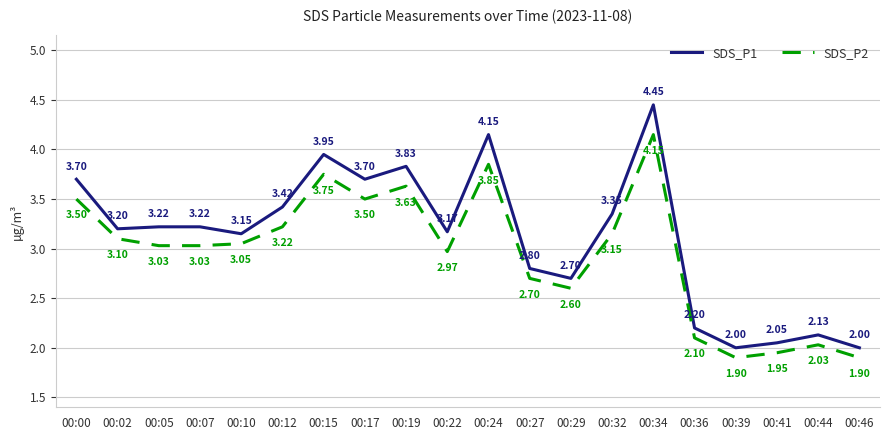

How many values in the SDS_P1 series are below 3?

7